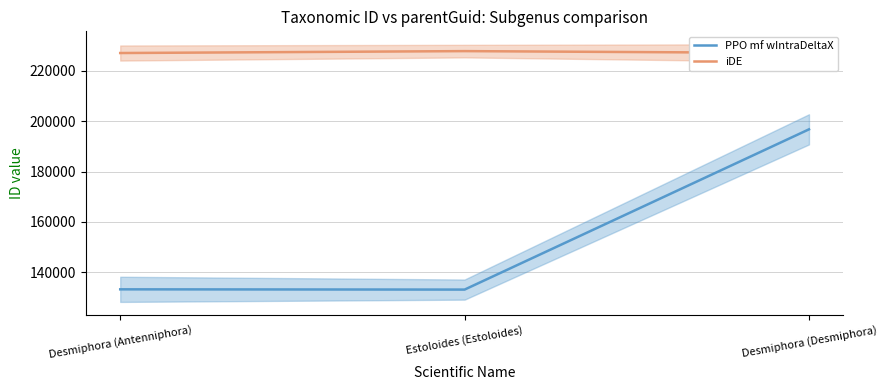

List the labels in order of PPO mf wIntraDeltaX value, largest first.

Desmiphora (Desmiphora), Desmiphora (Antenniphora), Estoloides (Estoloides)